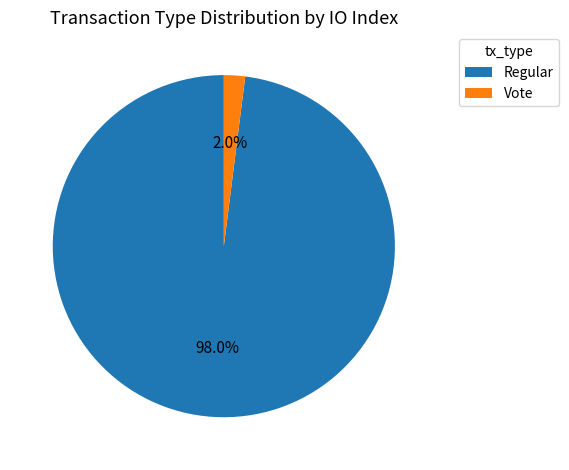

Rank the categories by value from highest to lowest.

Regular, Vote